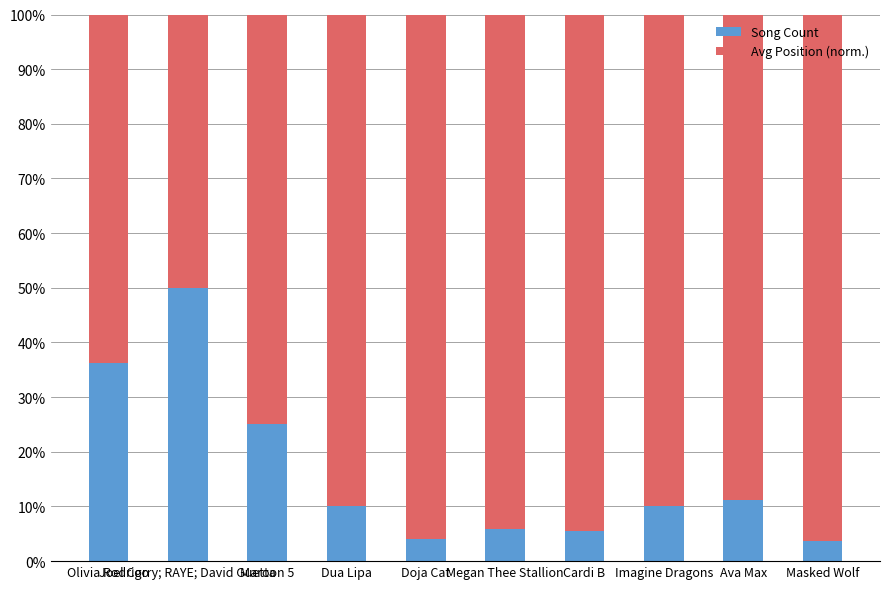

Is it true that Avg Position (normalized) equals 81.1 at Joel Corry; RAYE; David Guetta?

False